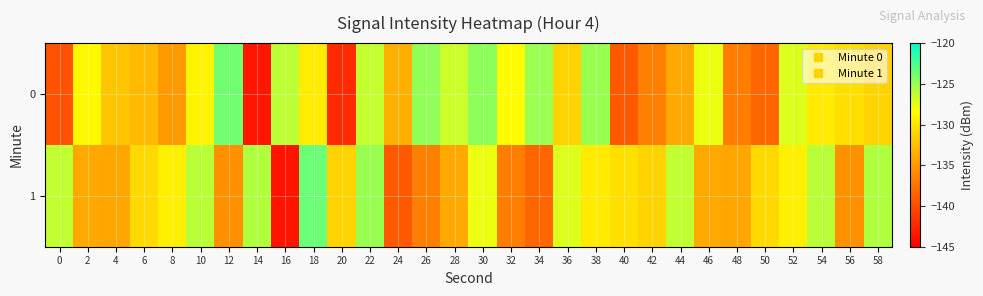

Reading left to right, extract all data points from this chart.

0: 0=-139.6	2=-128.7	4=-132.1	6=-132.9	8=-134.9	10=-129.0	12=-123.7	14=-143.5	16=-126.2	18=-129.5	20=-142.2	22=-126.4	24=-133.6	26=-124.8	28=-126.7	30=-124.7	32=-128.6	34=-125.1	36=-131.2	38=-125.0	40=-139.1	42=-136.6	44=-133.9	46=-127.7	48=-136.8	50=-138.3	52=-127.2	54=-129.7	56=-130.4	58=-131.2
1: 0=-126.4	2=-133.9	4=-134.0	6=-130.8	8=-129.3	10=-126.0	12=-135.6	14=-125.8	16=-143.7	18=-123.5	20=-131.2	22=-125.0	24=-139.1	26=-136.6	28=-133.9	30=-127.7	32=-136.8	34=-138.3	36=-127.2	38=-129.7	40=-130.4	42=-131.2	44=-126.4	46=-133.9	48=-134.0	50=-130.8	52=-129.3	54=-126.0	56=-135.6	58=-125.8